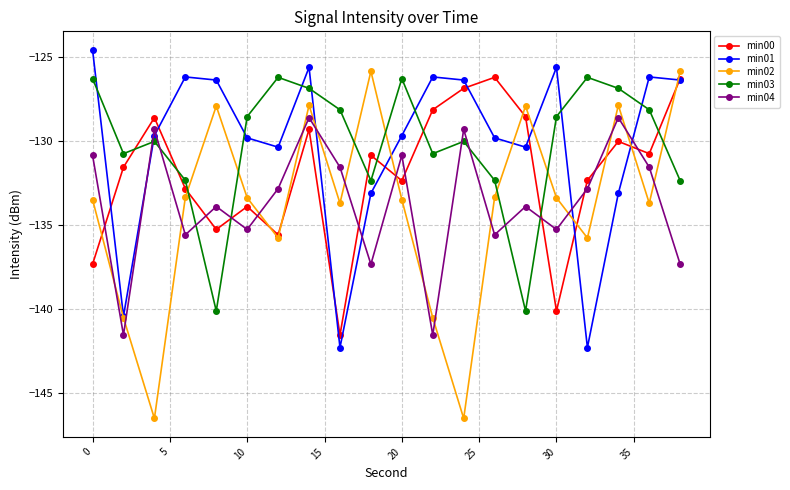

What is the value of the min03 point at the 13th from the left?

-130.0